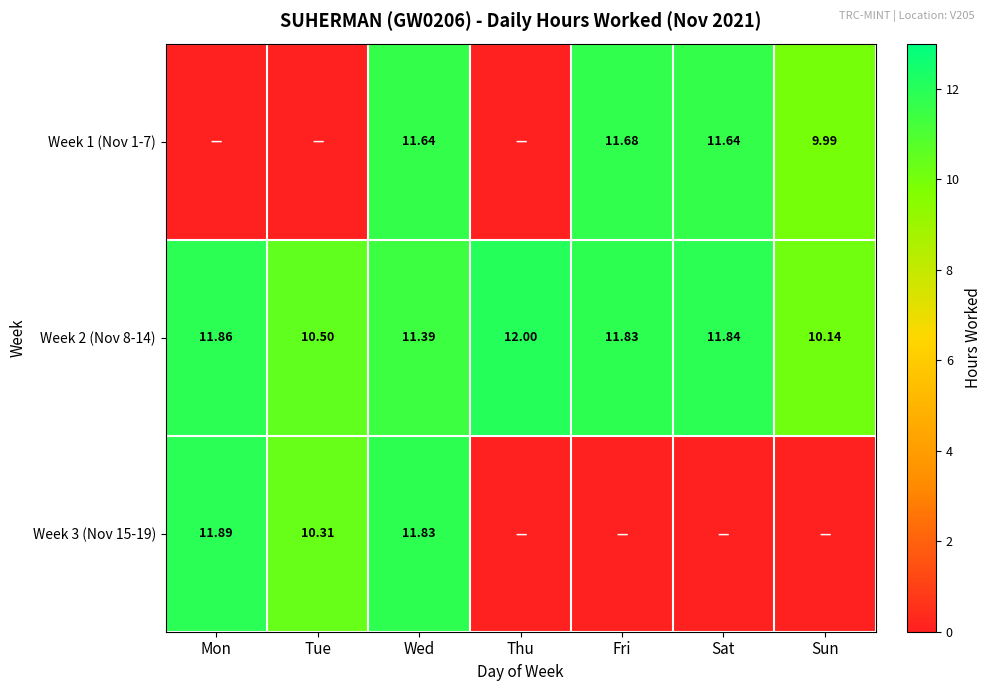

What is the average value of the Week 2 (Nov 8-14) series?

11.4